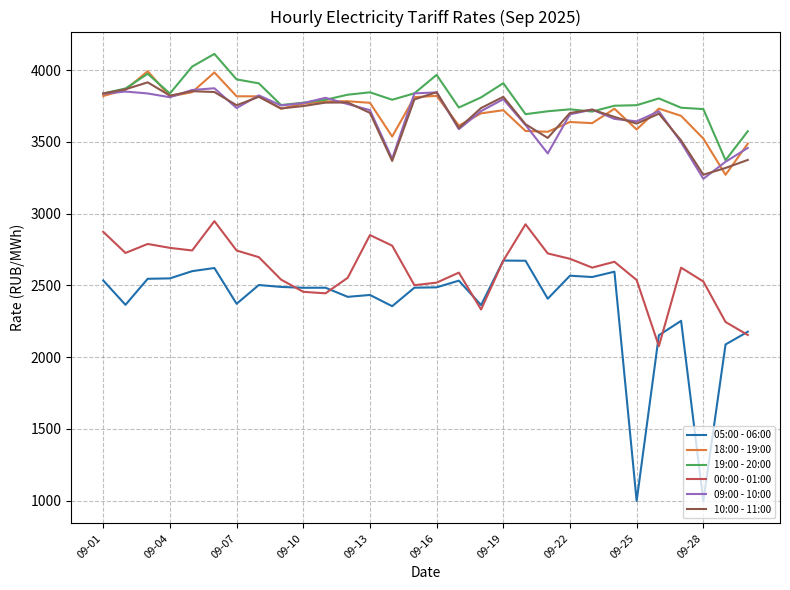

True or false: 19:00 - 20:00 and 00:00 - 01:00 intersect in this chart.

False